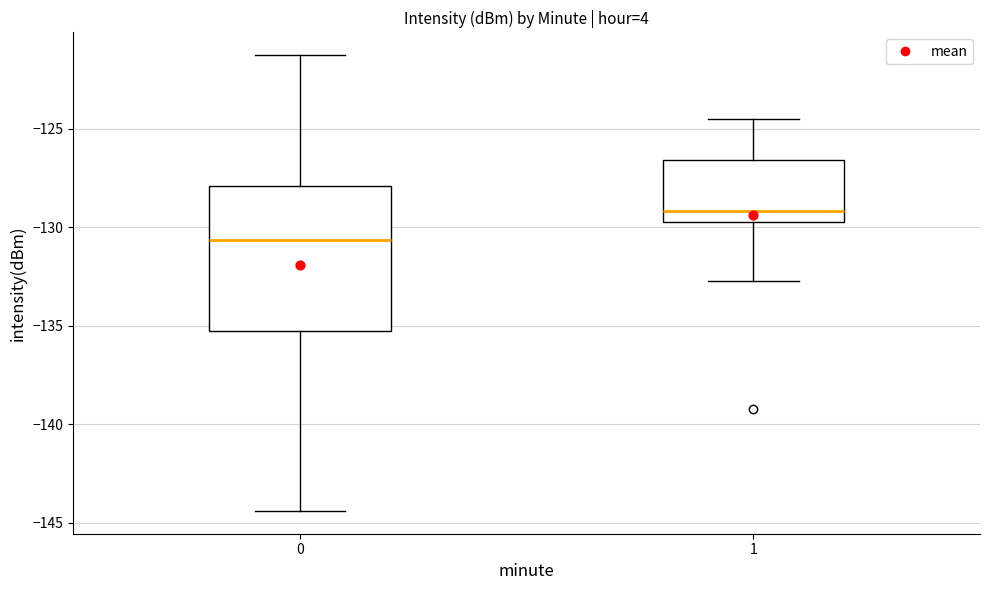

Reading left to right, transcribe this box plot: for each box, give where its median line is, the range the box spans, and where its two whiskers end, as read against the y-axis. The values are not printed on the chart, so give them approximately, as read against the axis.

0: median -130.5, box -135.5 to -128.0, whiskers -144.5 to -121.5
1: median -129.0, box -129.5 to -126.5, whiskers -132.5 to -124.5